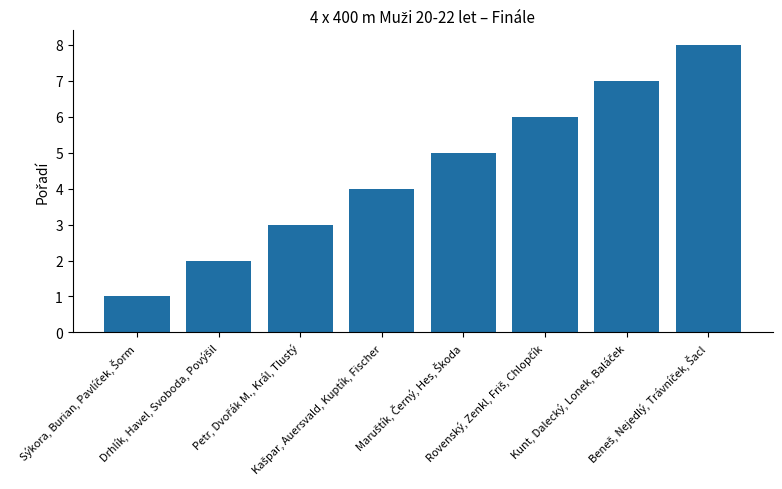

What is the maximum value shown in the chart?

8